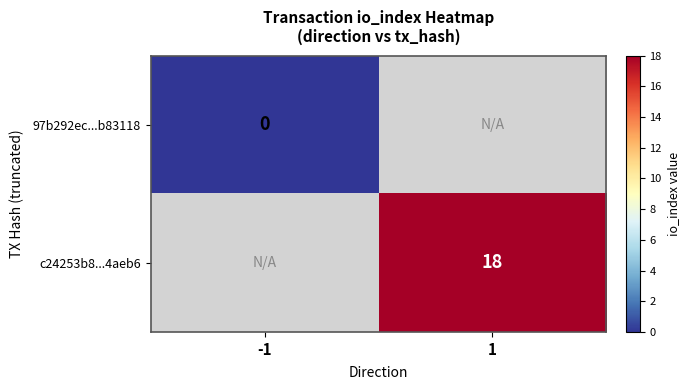

Is the value of 97b292ec...b83118 at -1 greater than the value of c24253b8...4aeb6 at 1?

No